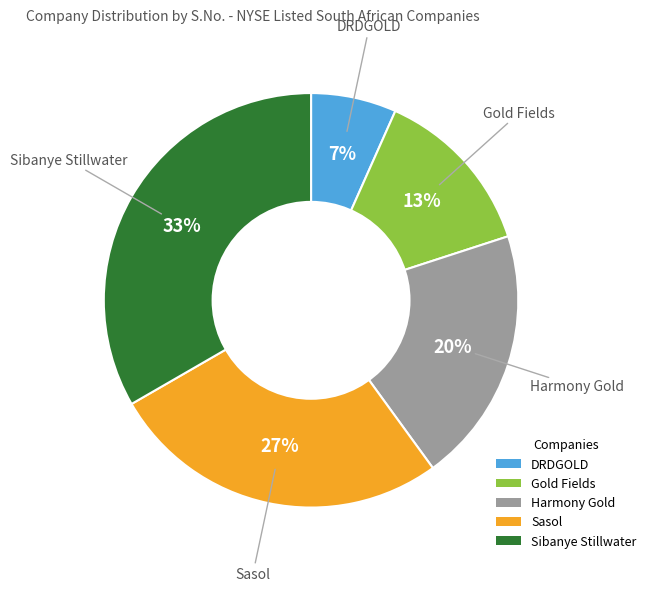

Which category has the smallest portion of the pie?

DRDGOLD